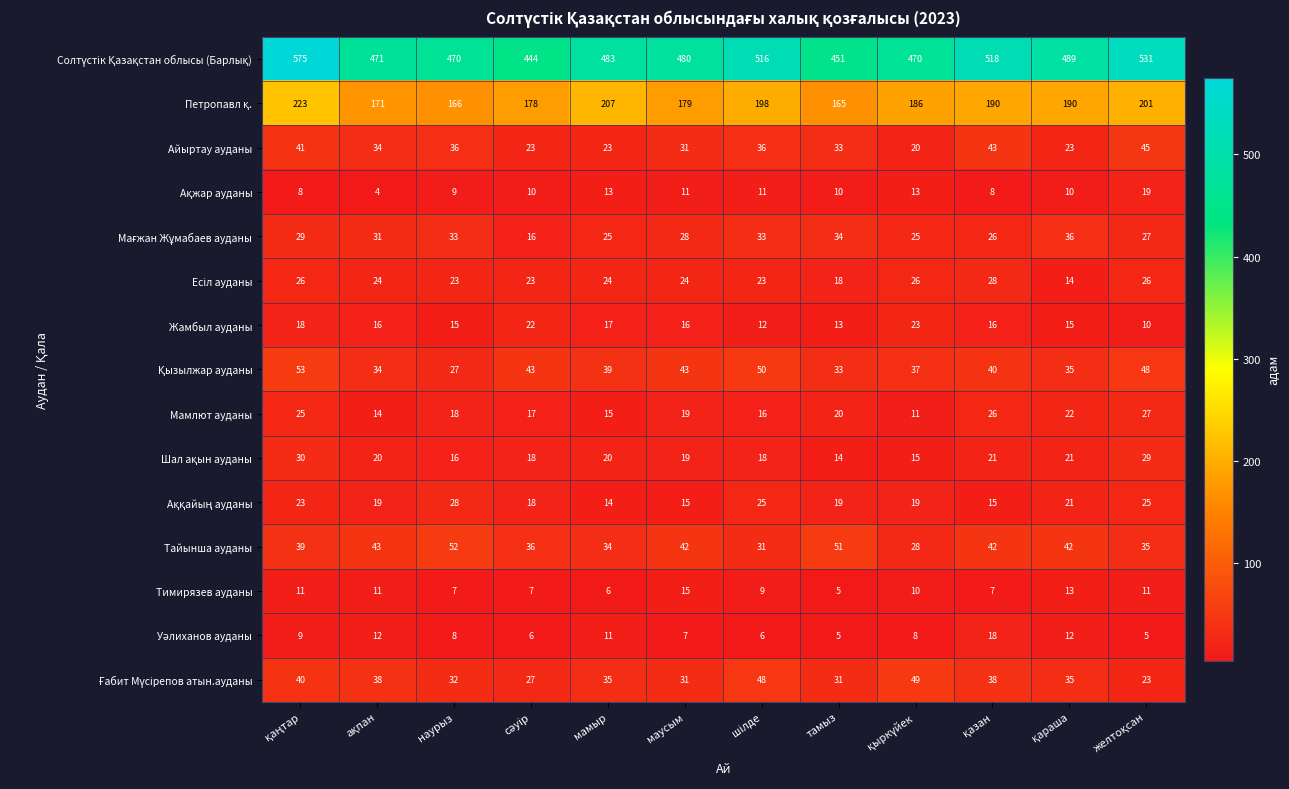

What is the smallest value displayed?

4